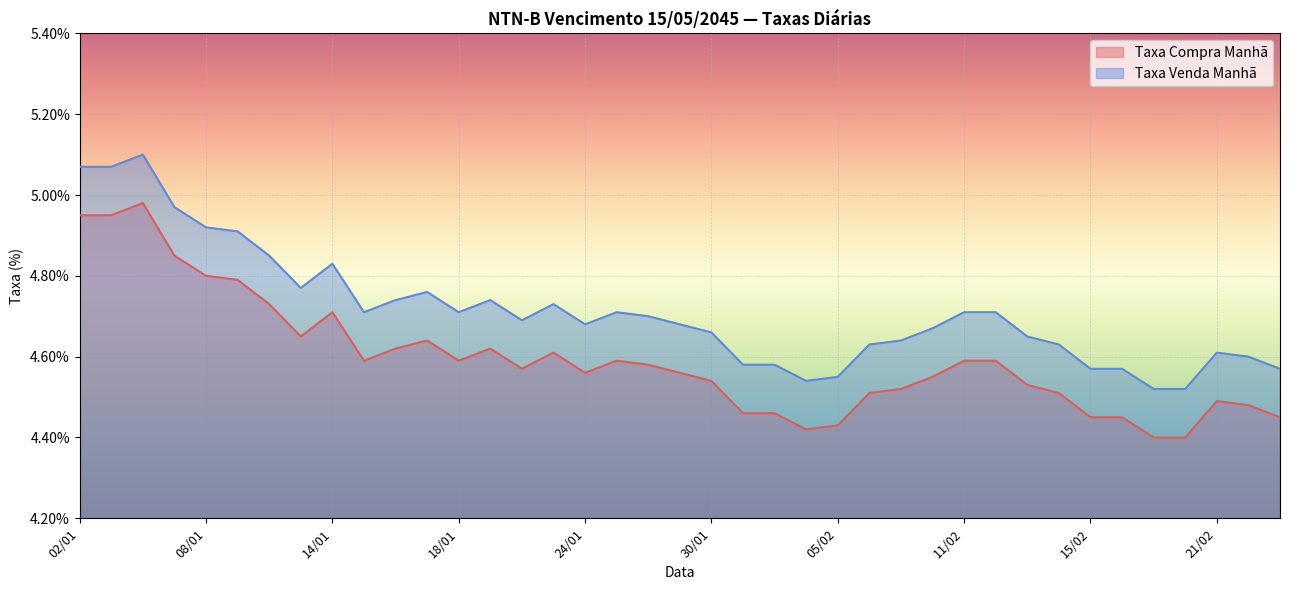

Which series has the widest spread of values?

Taxa Compra Manhã